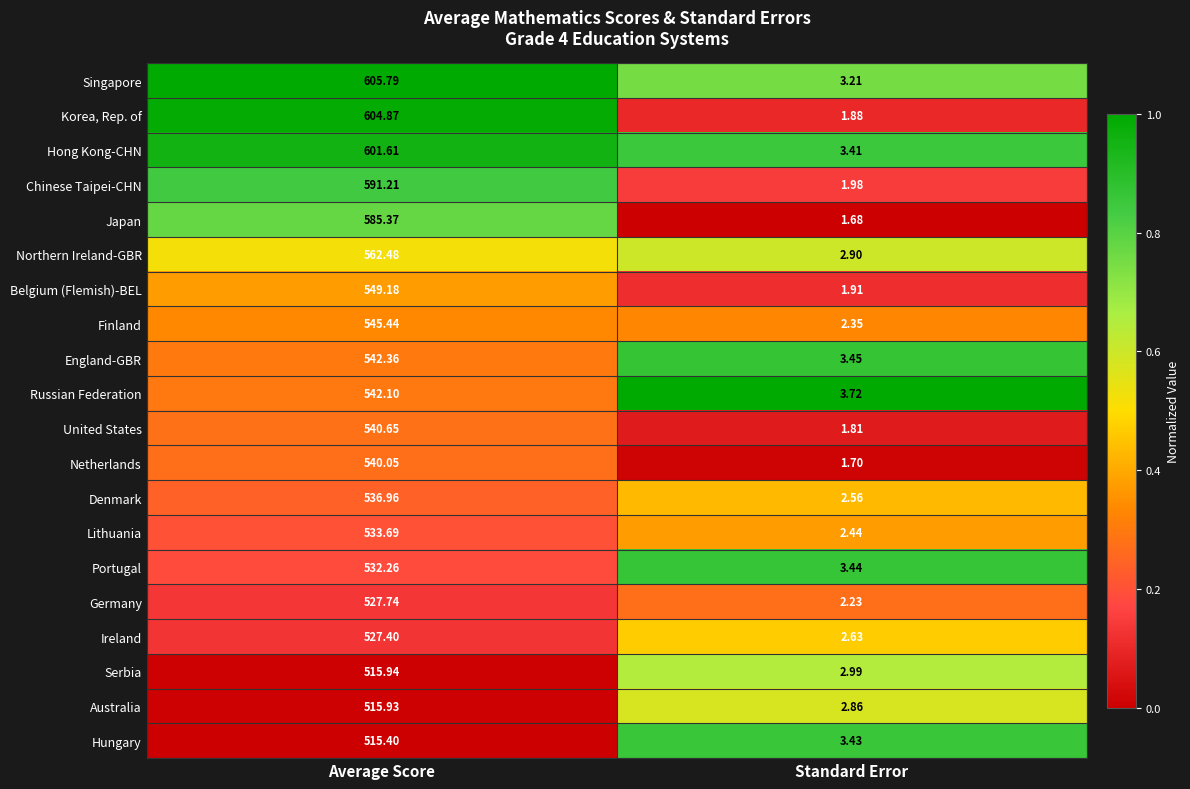

What is the total value across all series at Average Score?

11016.4